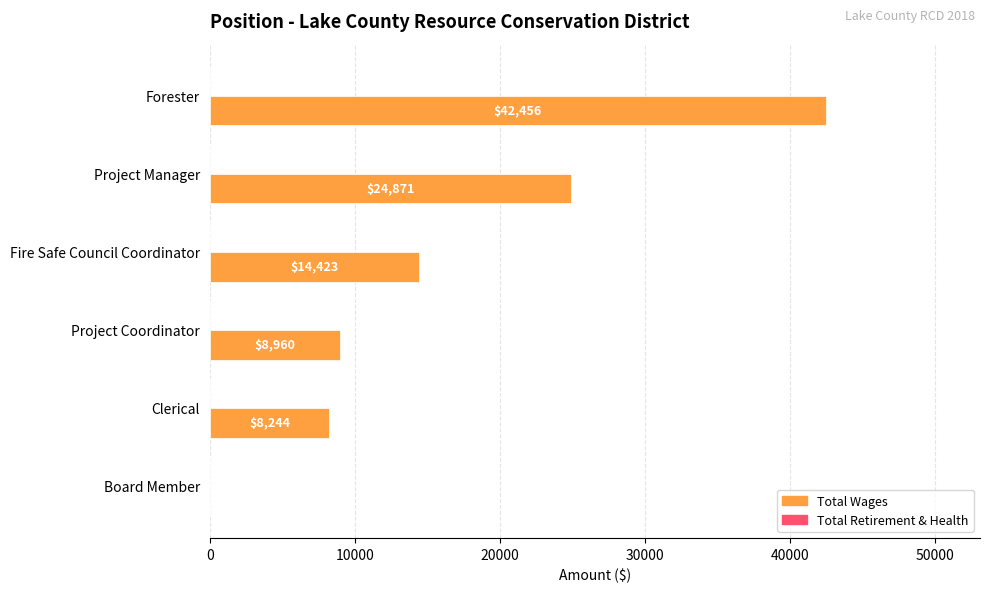

True or false: the data shows 20849 at Fire Safe Council Coordinator.

False